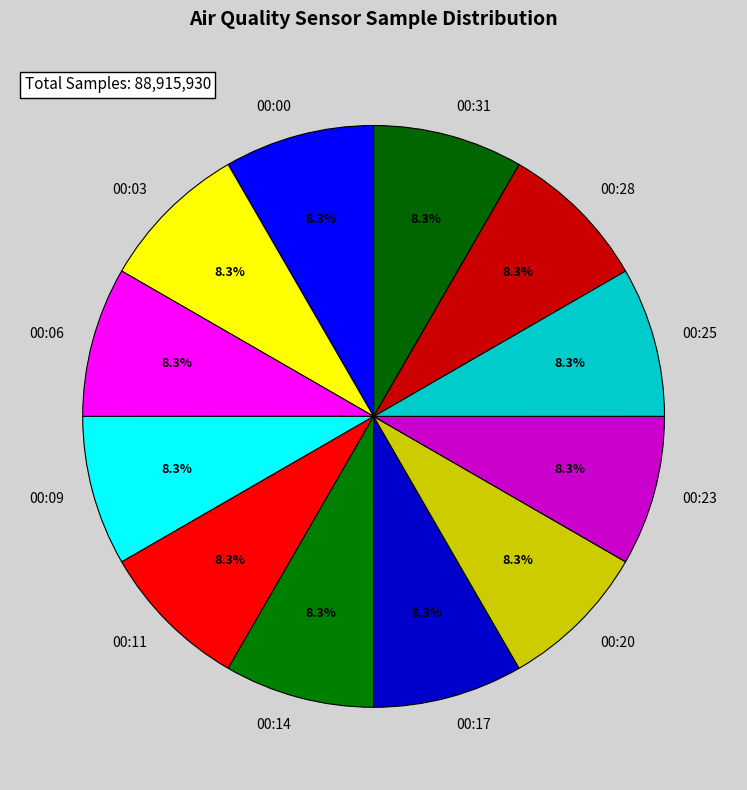

True or false: 00:31 accounts for 8% of the total.

True